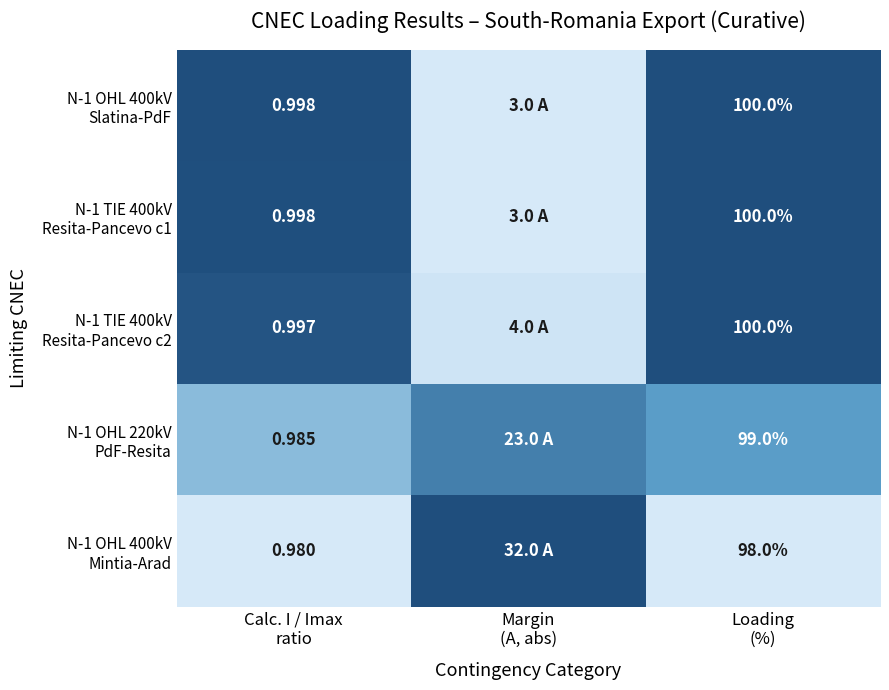

Where is N-1 OHL 400kV Mintia-Arad nearest to the value 0?

Calc. I / Imax ratio